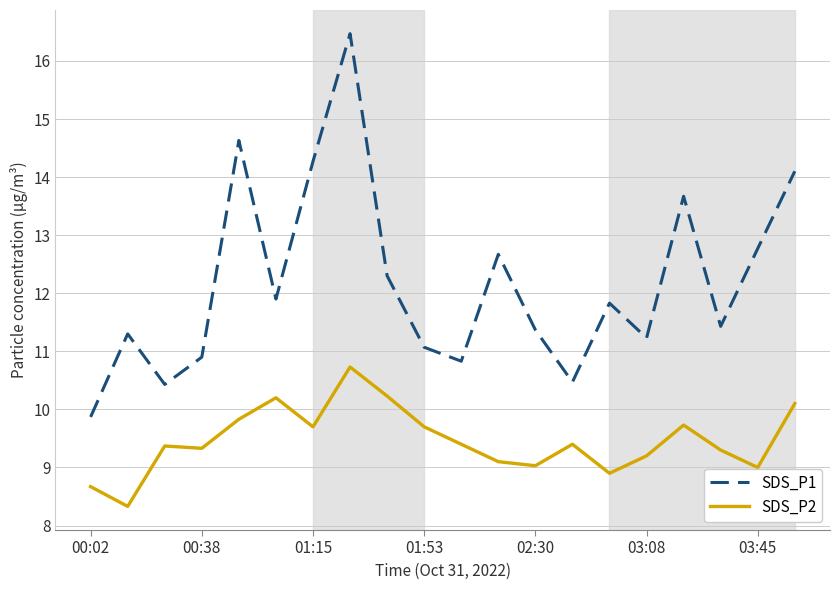

True or false: SDS_P1 and SDS_P2 cross at least once.

False